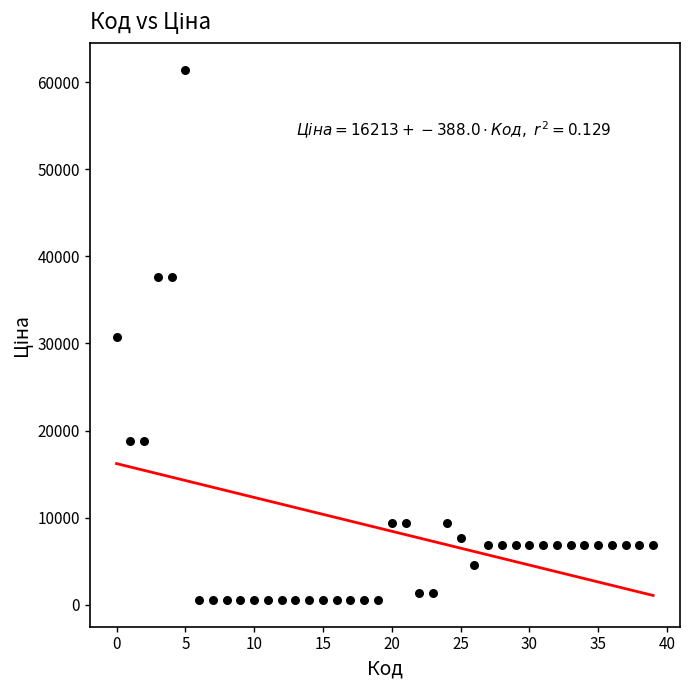

What is the range of Y values (max minus min)?

60895.3